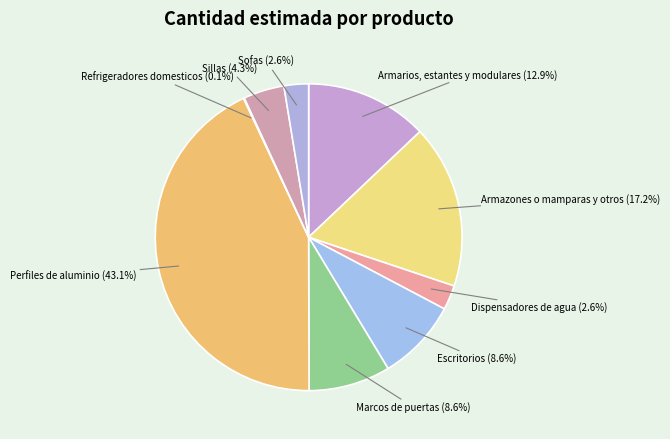

Which has a higher value, Sillas (4.3%) or Armazones o mamparas y otros (17.2%)?

Armazones o mamparas y otros (17.2%)